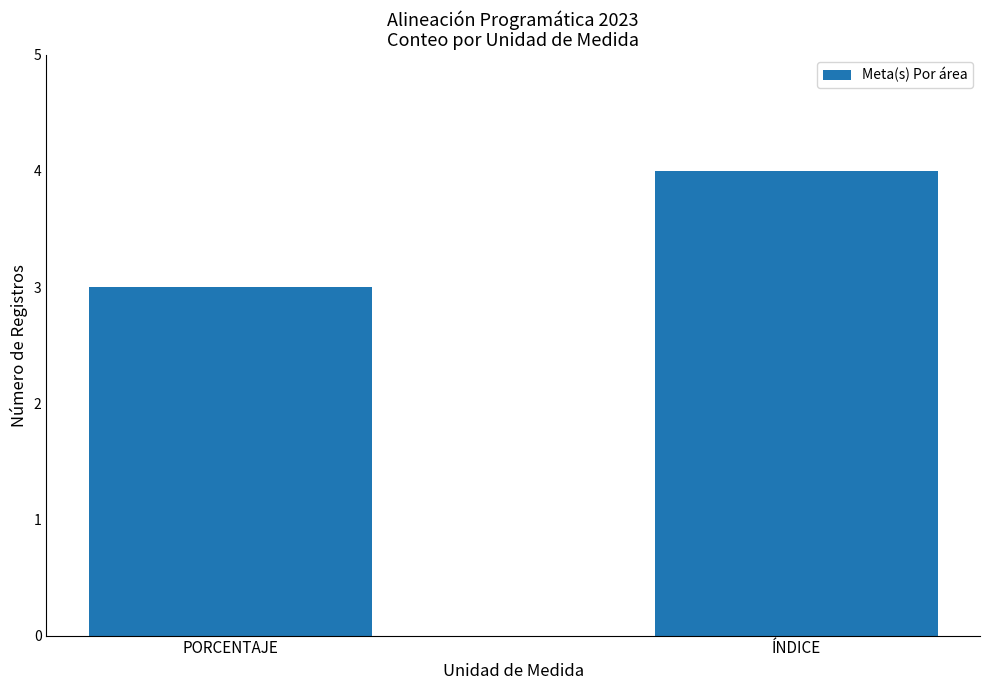

What is the difference between the values at PORCENTAJE and ÍNDICE?

1